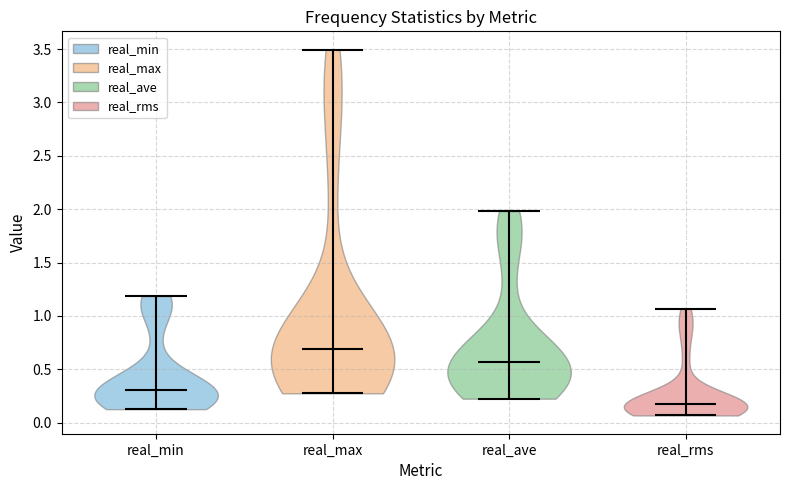

Reading left to right, read every violin against the y-axis: where its median line is, and the lowest and highest points it reaches. The values are not printed on the chart, so give them approximately, as read against the axis.

real_min: median line 0.30, lowest point 0.15, highest point 1.20
real_max: median line 0.70, lowest point 0.30, highest point 3.50
real_ave: median line 0.55, lowest point 0.25, highest point 2.00
real_rms: median line 0.15, lowest point 0.05, highest point 1.05